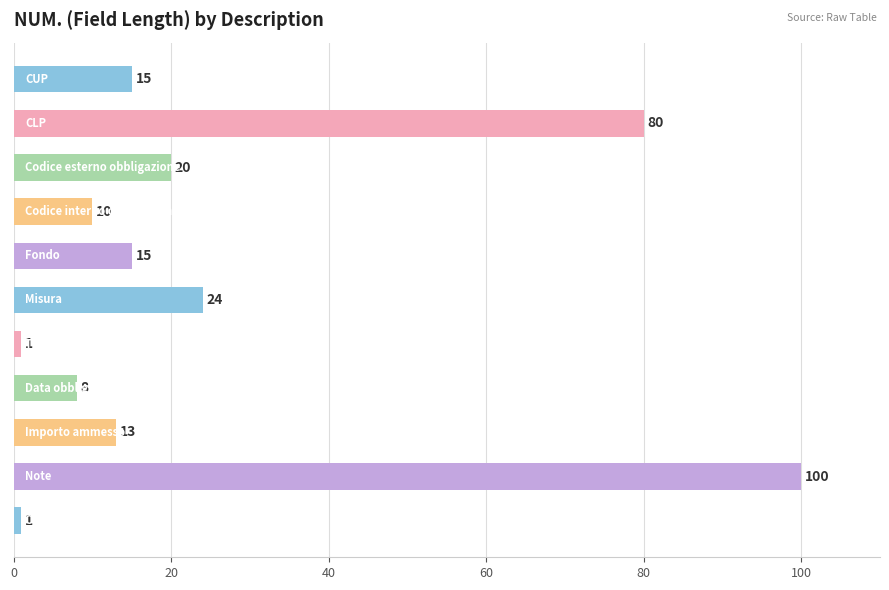

What is the maximum value shown in the chart?

100